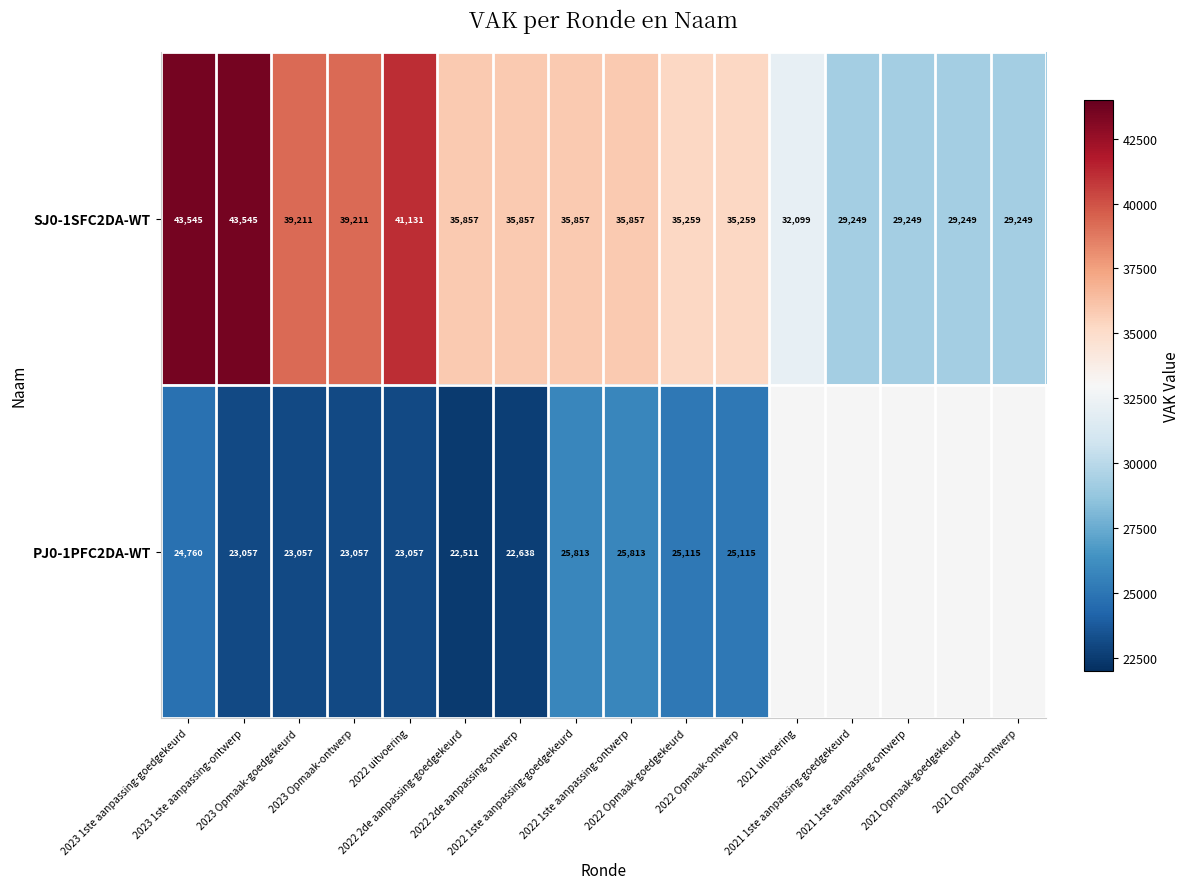

What is the average value of the SJ0-1SFC2DA-WT series?

35605